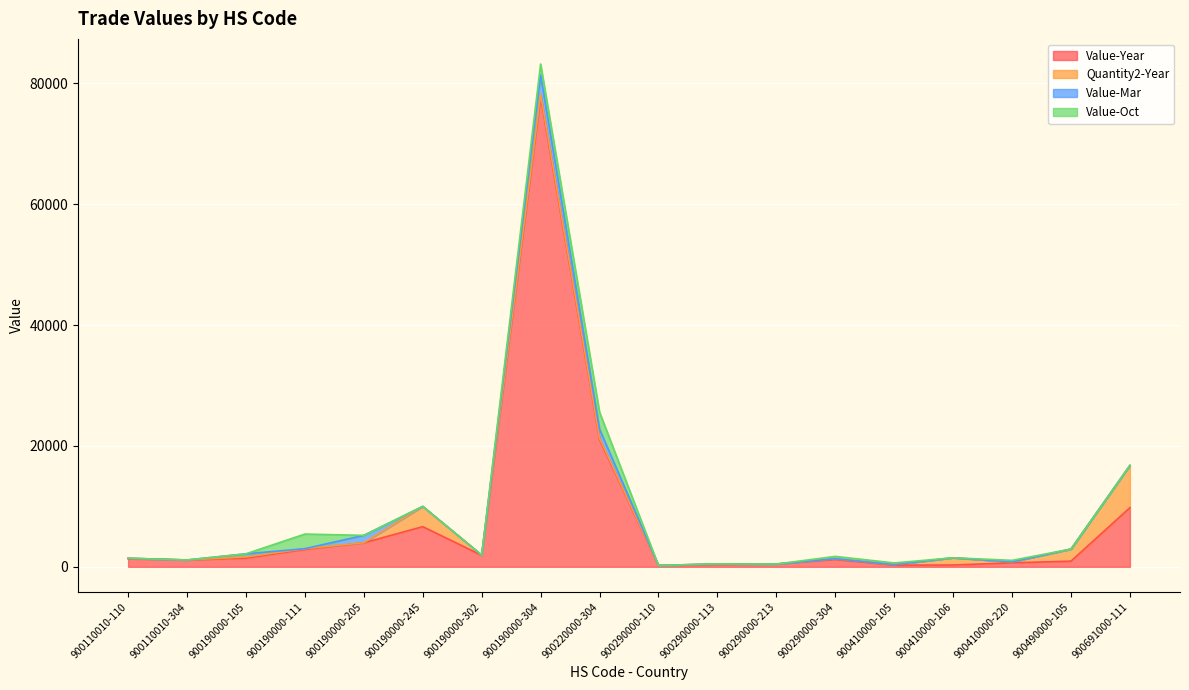

In Value-Oct, how many points are higher than both neighbors (excluding endpoints)?

4